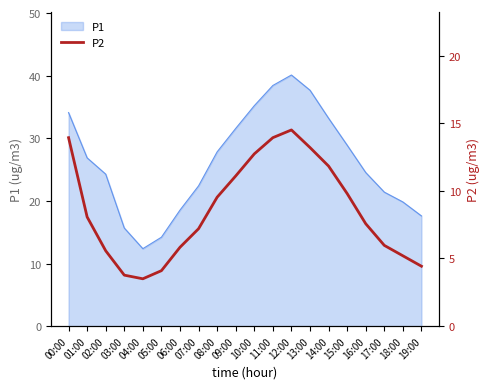

The value of P1 at 07:00 is 22.4. True or false?

True